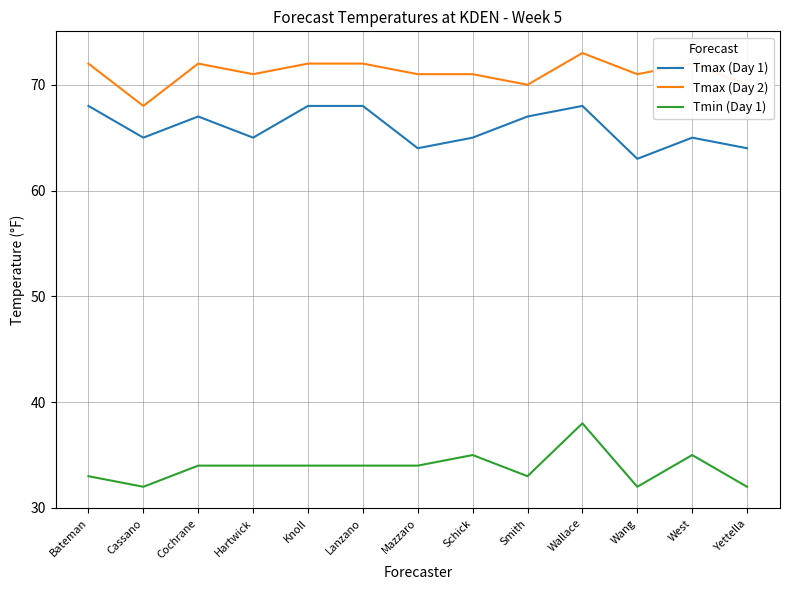

Is it true that Tmin (Day 1) equals 58 at Knoll?

False